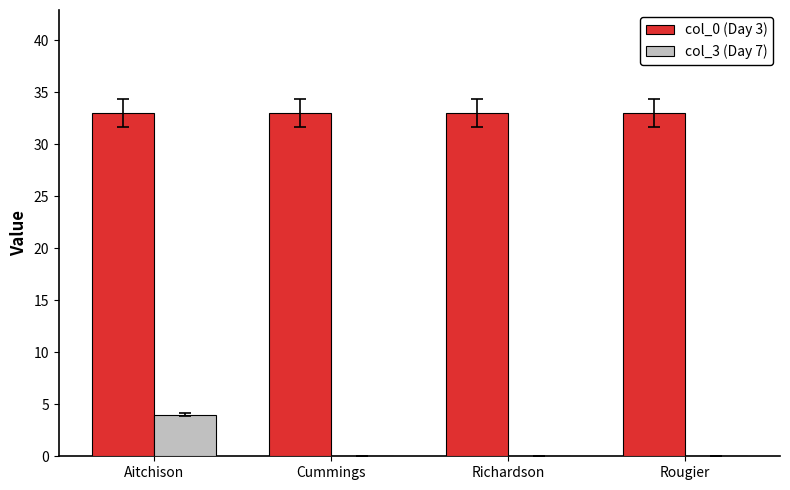

True or false: col_0 (Day 3) has a value of 17 at Rougier.

False